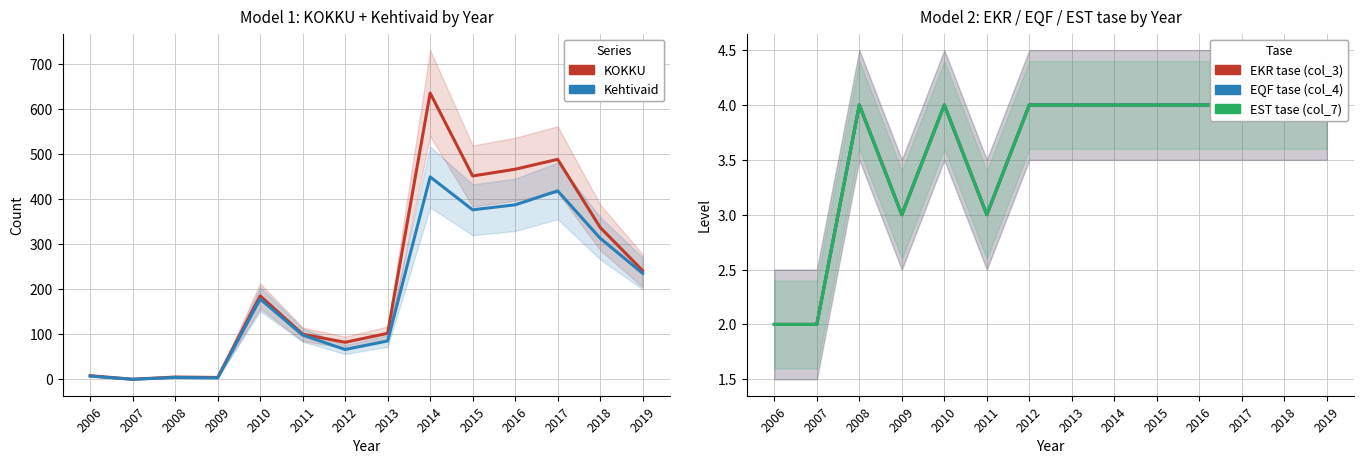

Rank the categories by Kehtivaid value from lowest to highest.

2007, 2009, 2008, 2006, 2012, 2013, 2011, 2010, 2019, 2018, 2015, 2016, 2017, 2014